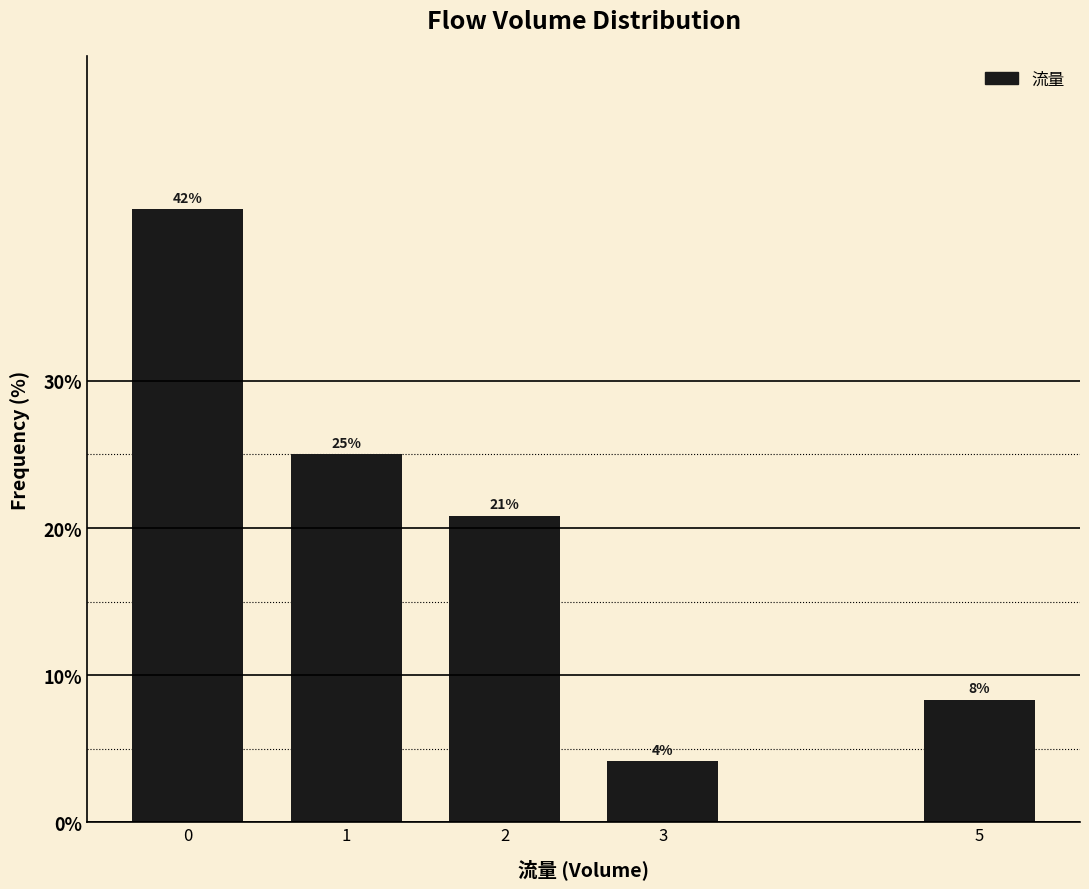

Are the bars horizontal?

No